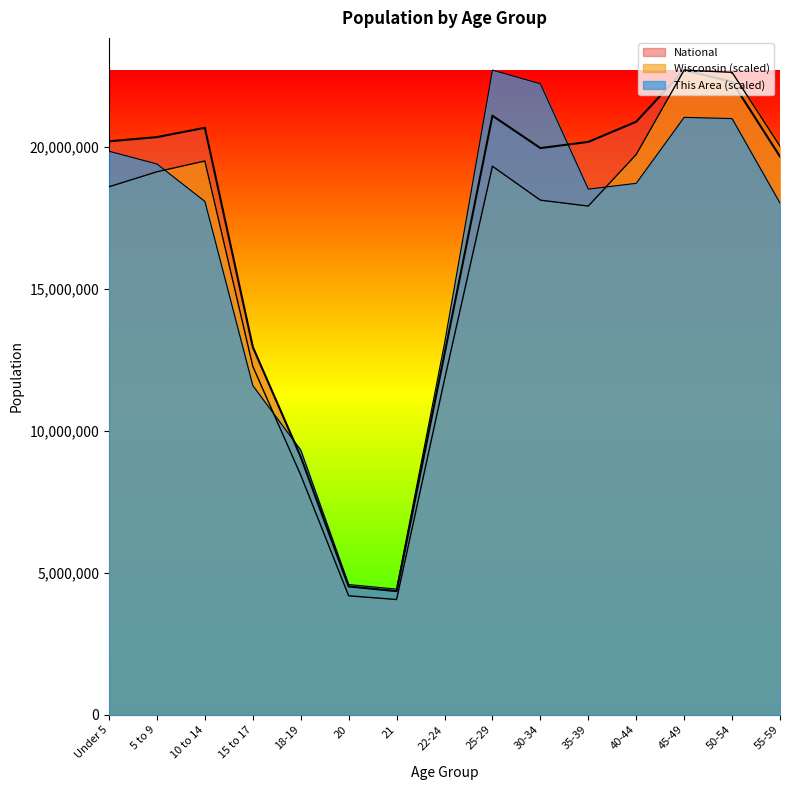

Which series has the largest total across all categories?

National